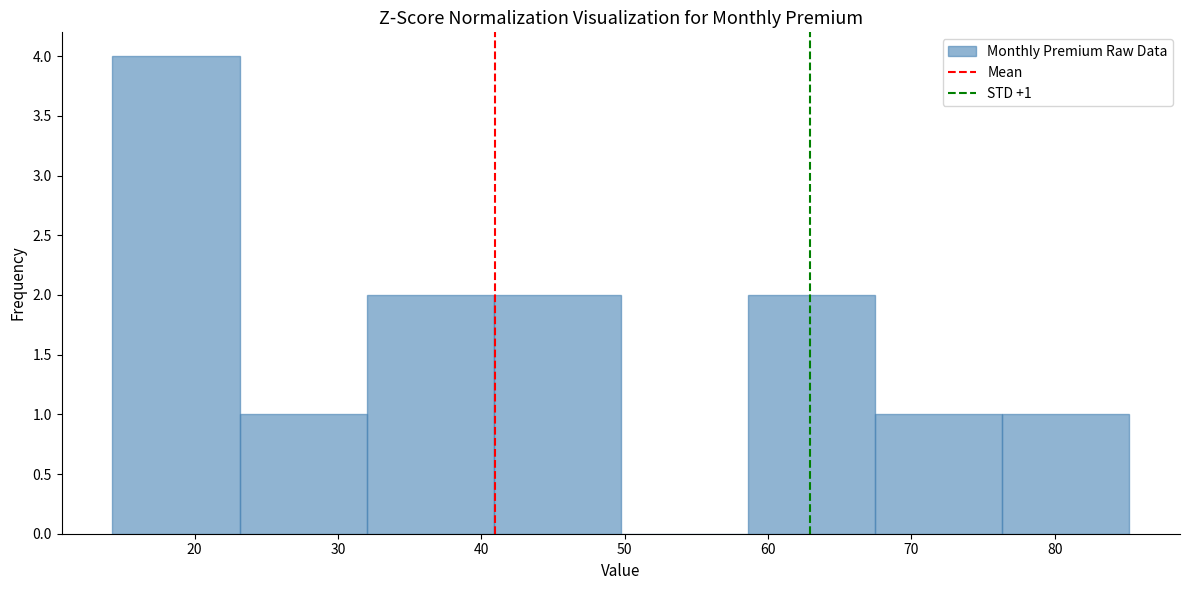

Over which range of the x-axis is the bar tallest?

14 to 23